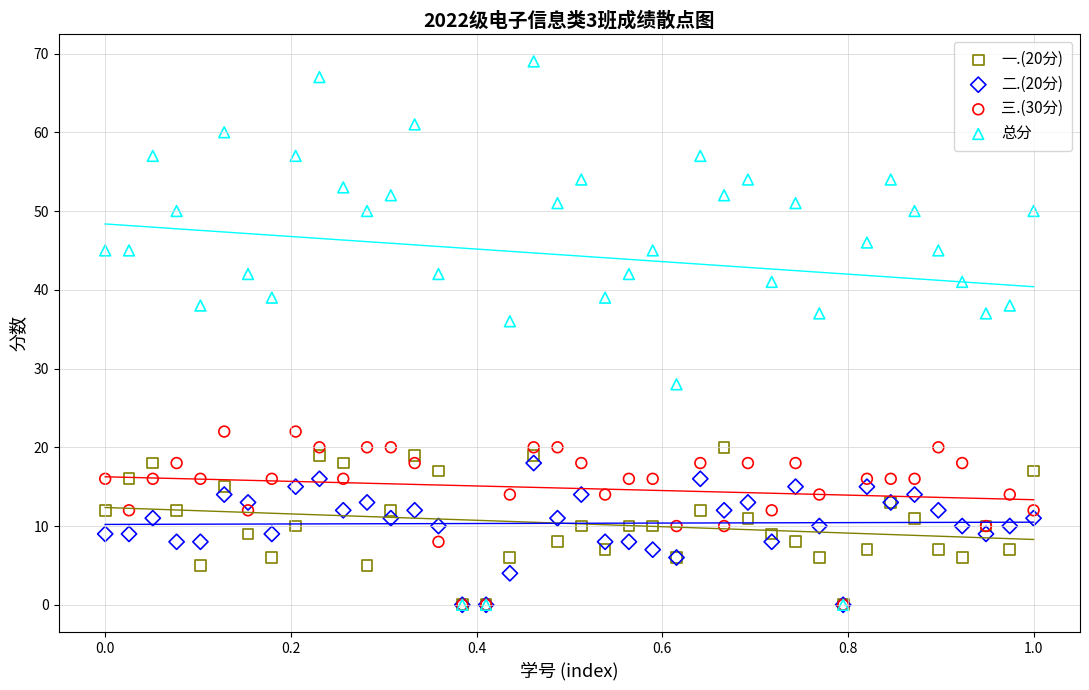

Which series reaches the maximum Y coordinate?

总分